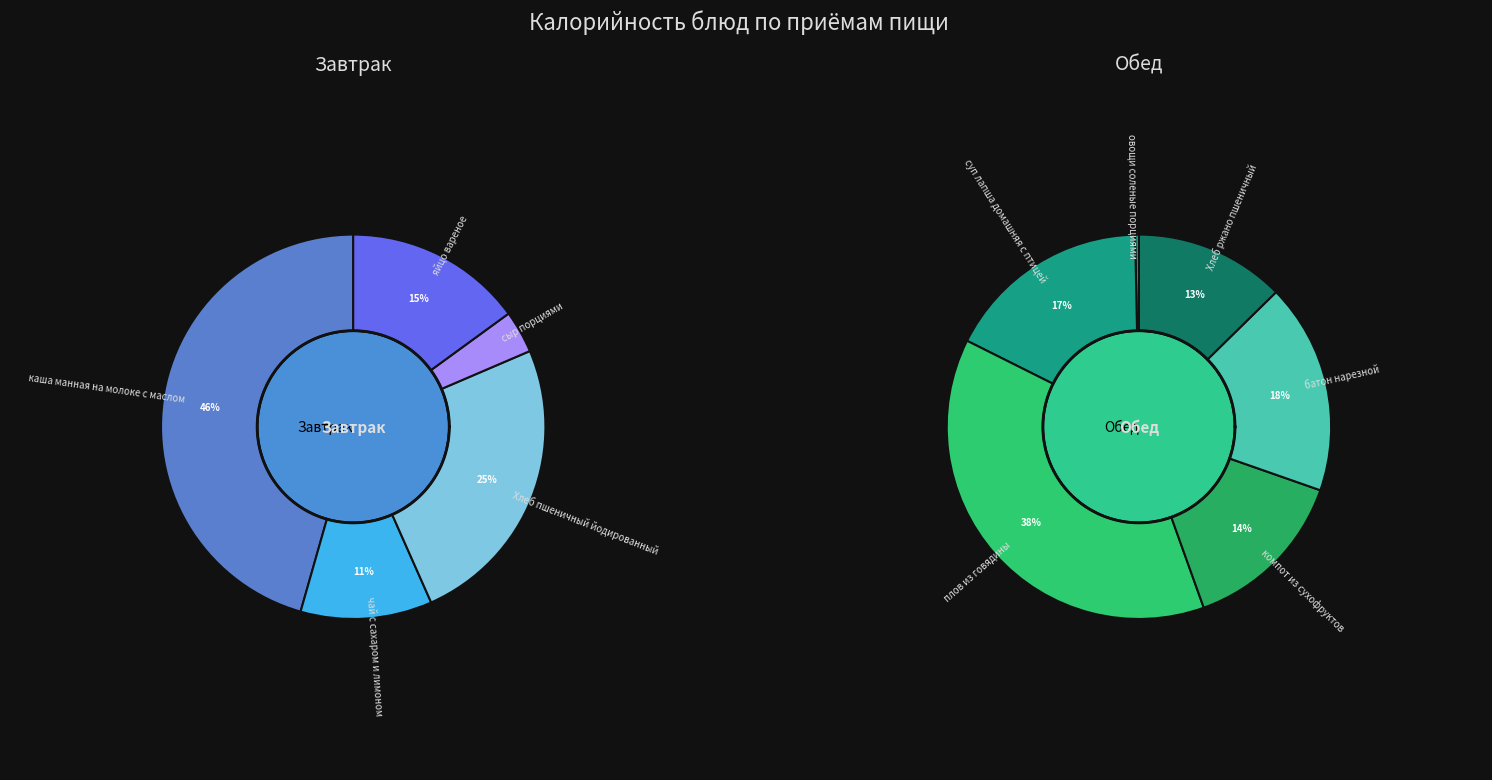

How many slices are in this pie chart?

11